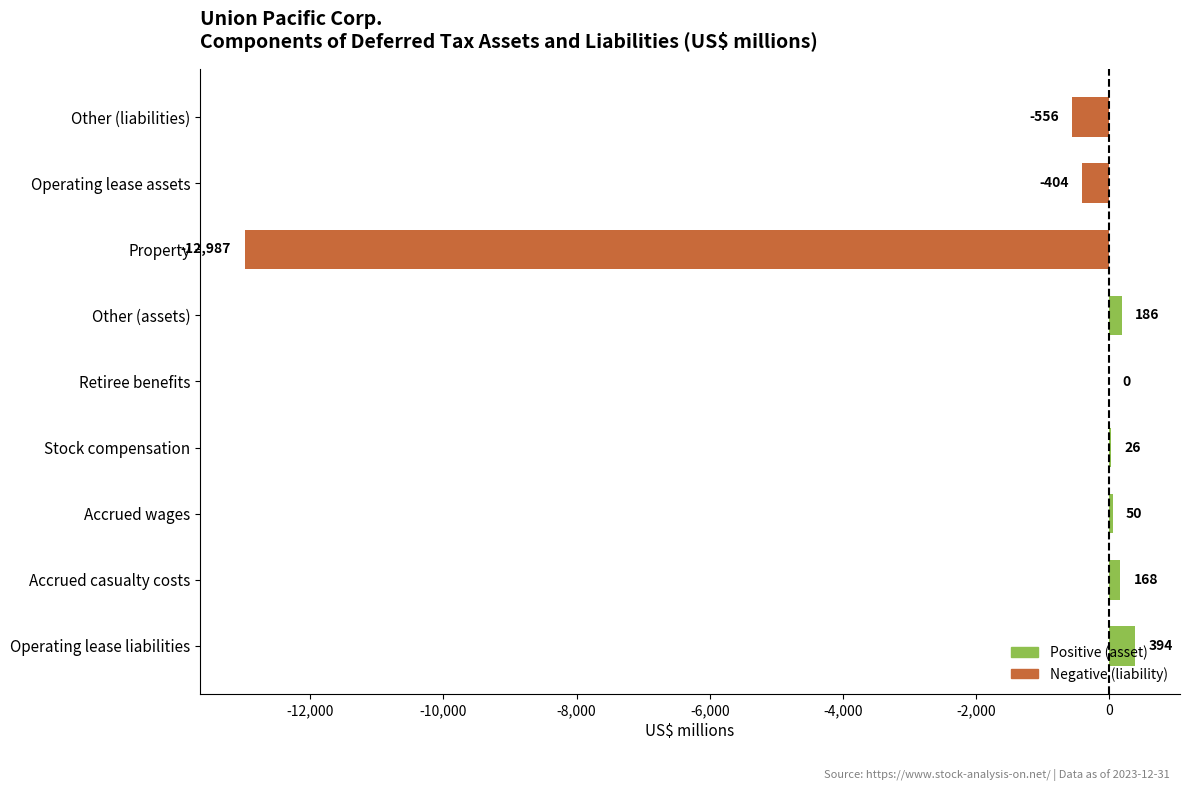

True or false: the data shows 50 at Accrued wages.

True